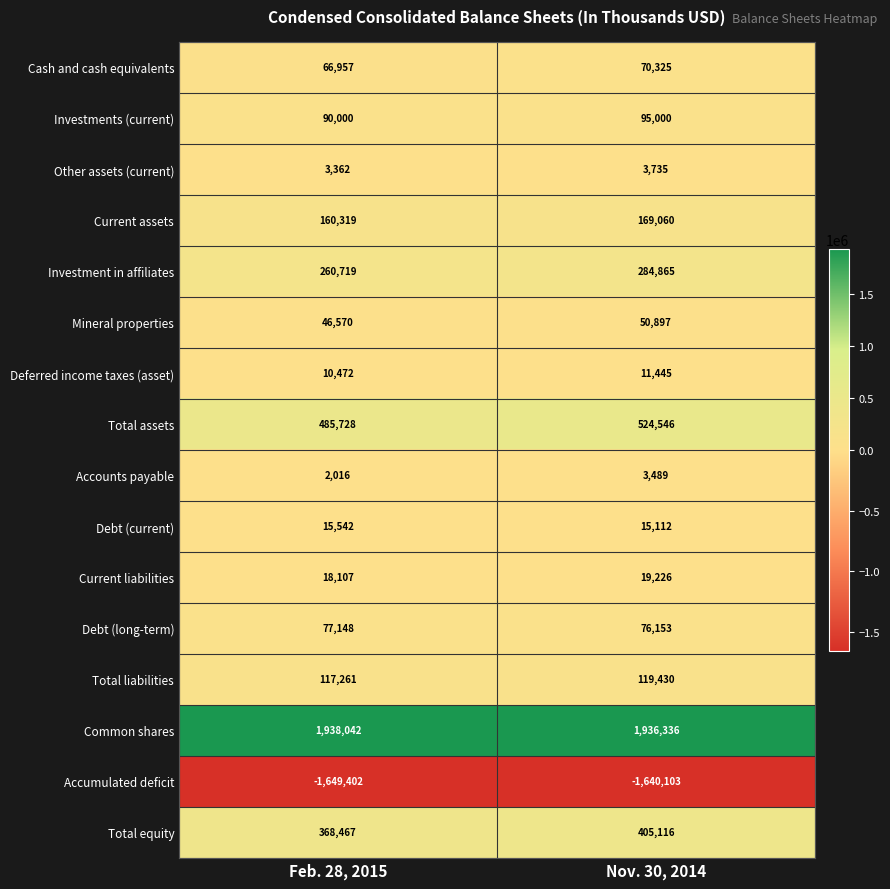

True or false: Total equity has a value of 368467 at Feb. 28, 2015.

True